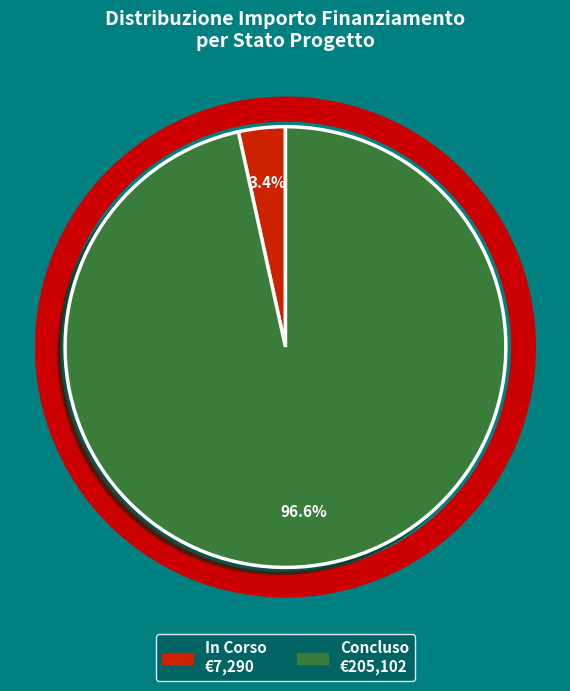

Which category accounts for the majority?

Concluso